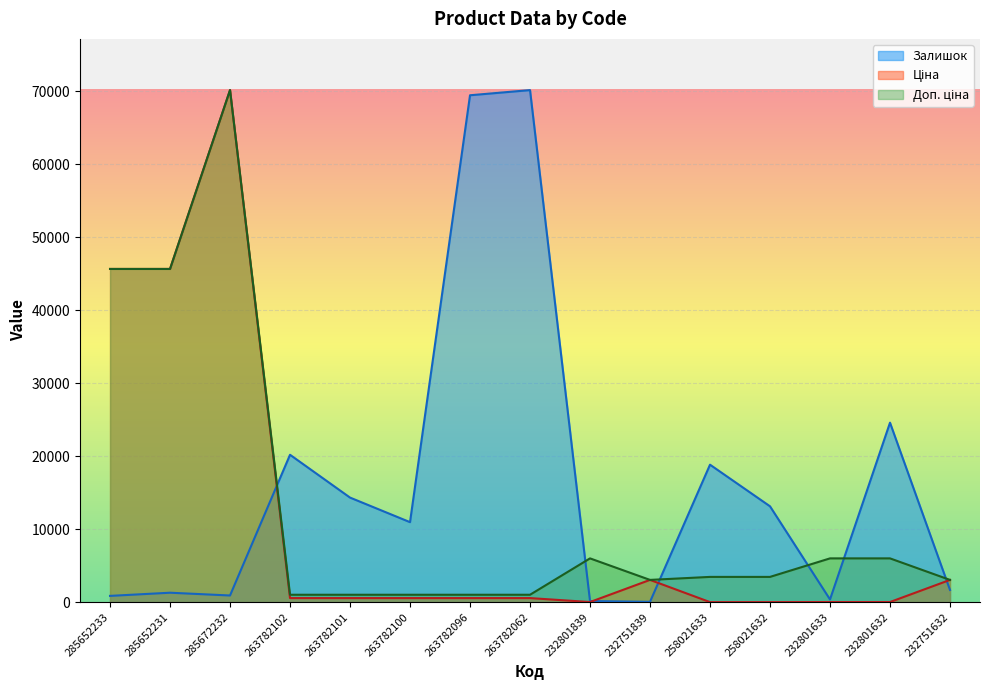

Reading left to right, what are all the values shown in this chart?

Залишок: 869.1	1303.7	923.4	20207.1	14340.5	10972.7	69475.4	70181.6	163.0	54.3	18849.1	13145.5	380.2	24607.0	1683.9
Ціна: 45672.6	45672.6	70181.6	567.7	567.7	567.7	567.7	567.7	26.7	3059.7	15.4	15.4	26.7	26.7	3059.7
Доп. ціна: 45672.6	45672.6	70181.6	1024.5	1024.5	1024.5	1024.5	1024.5	6010.0	3060.0	3471.0	3471.0	6010.0	6010.0	3060.0